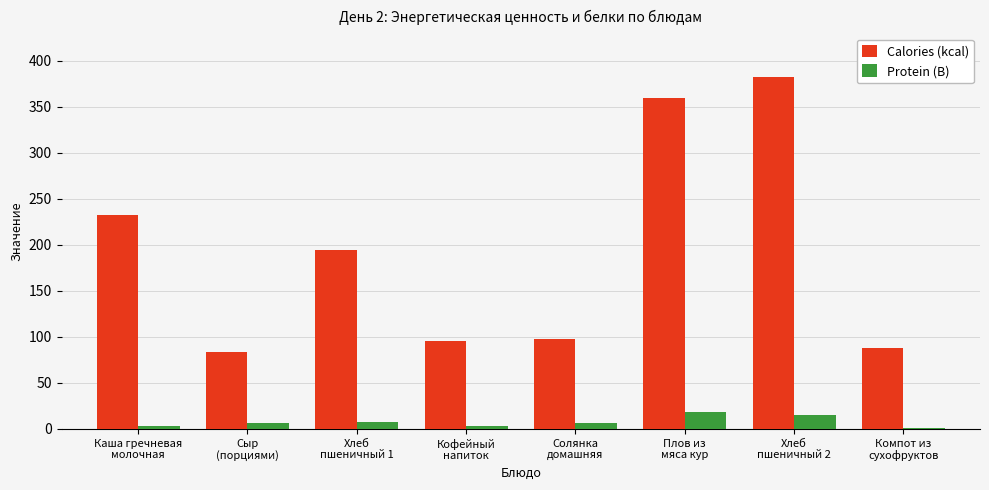

Which series has the largest total across all categories?

Calories (kcal)